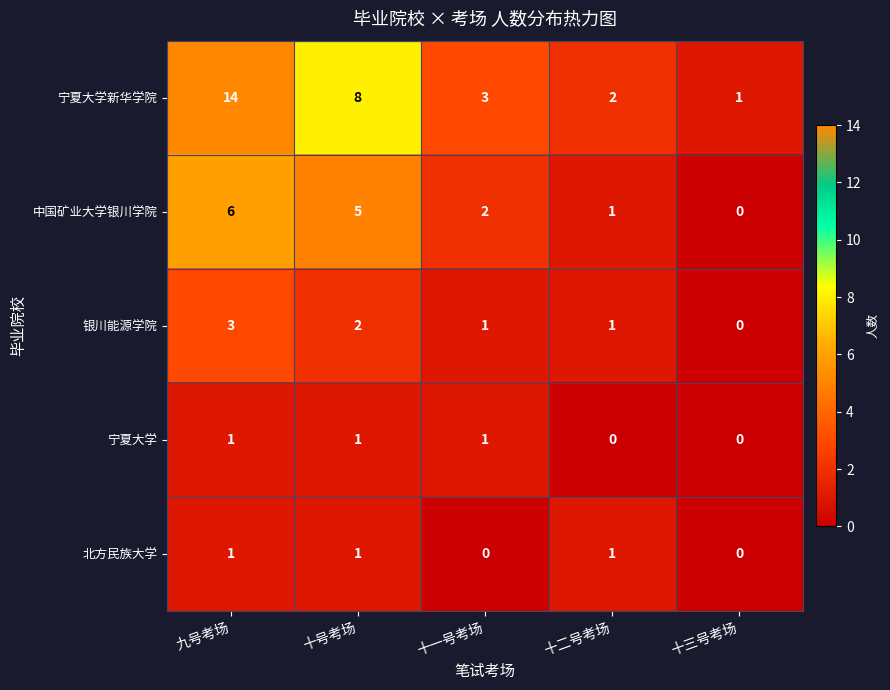

What is the difference between the highest and lowest values at 十一号考场?

3